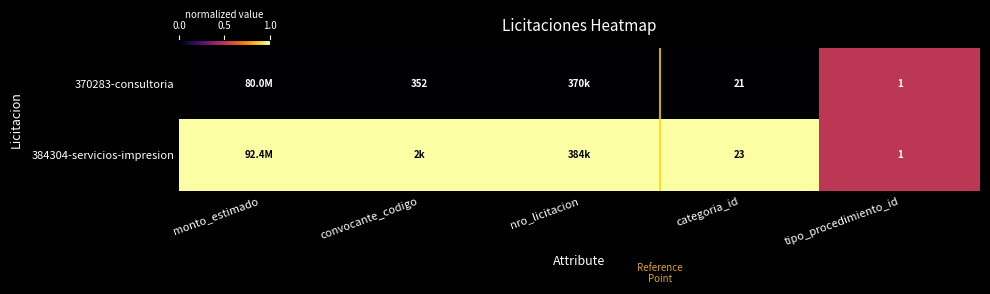

At which category is the sum across all series the highest?

monto_estimado